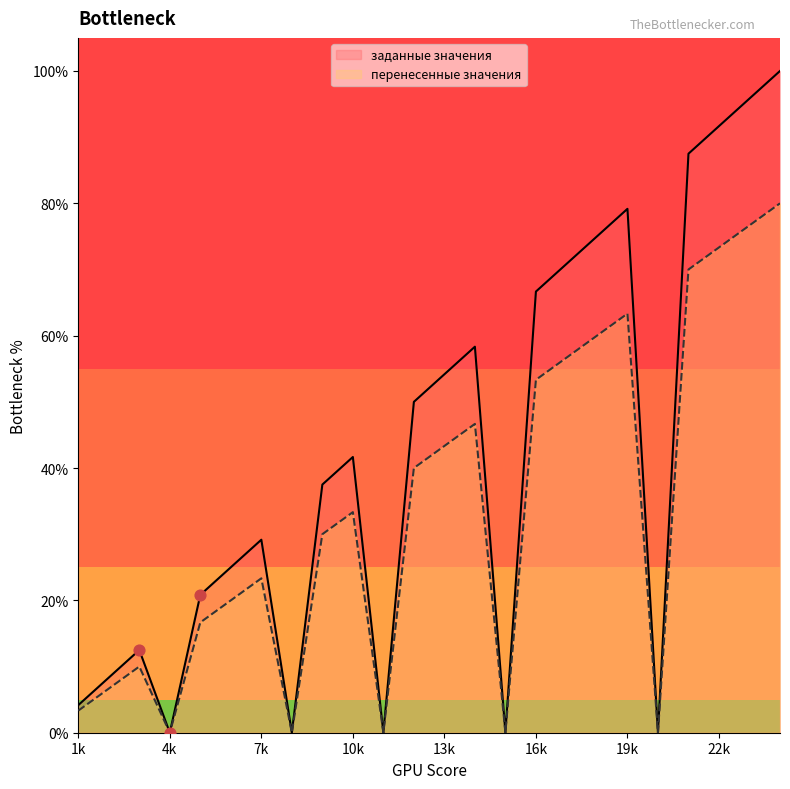

At which category is the sum across all series the highest?

24